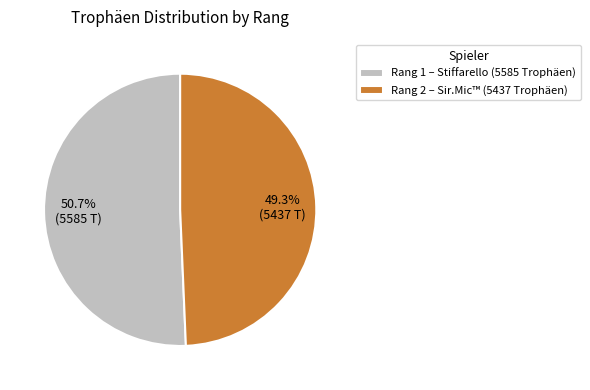

Rank the categories by value from lowest to highest.

Rang 2 – Sir.Mic™ (5437 Trophäen), Rang 1 – Stiffarello (5585 Trophäen)